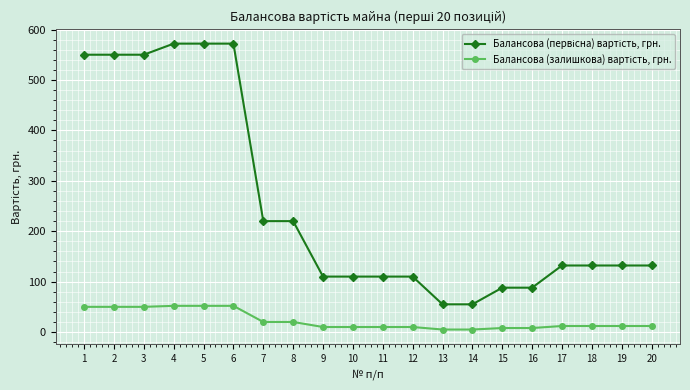

At how many categories does at least one series exceed 37?

20